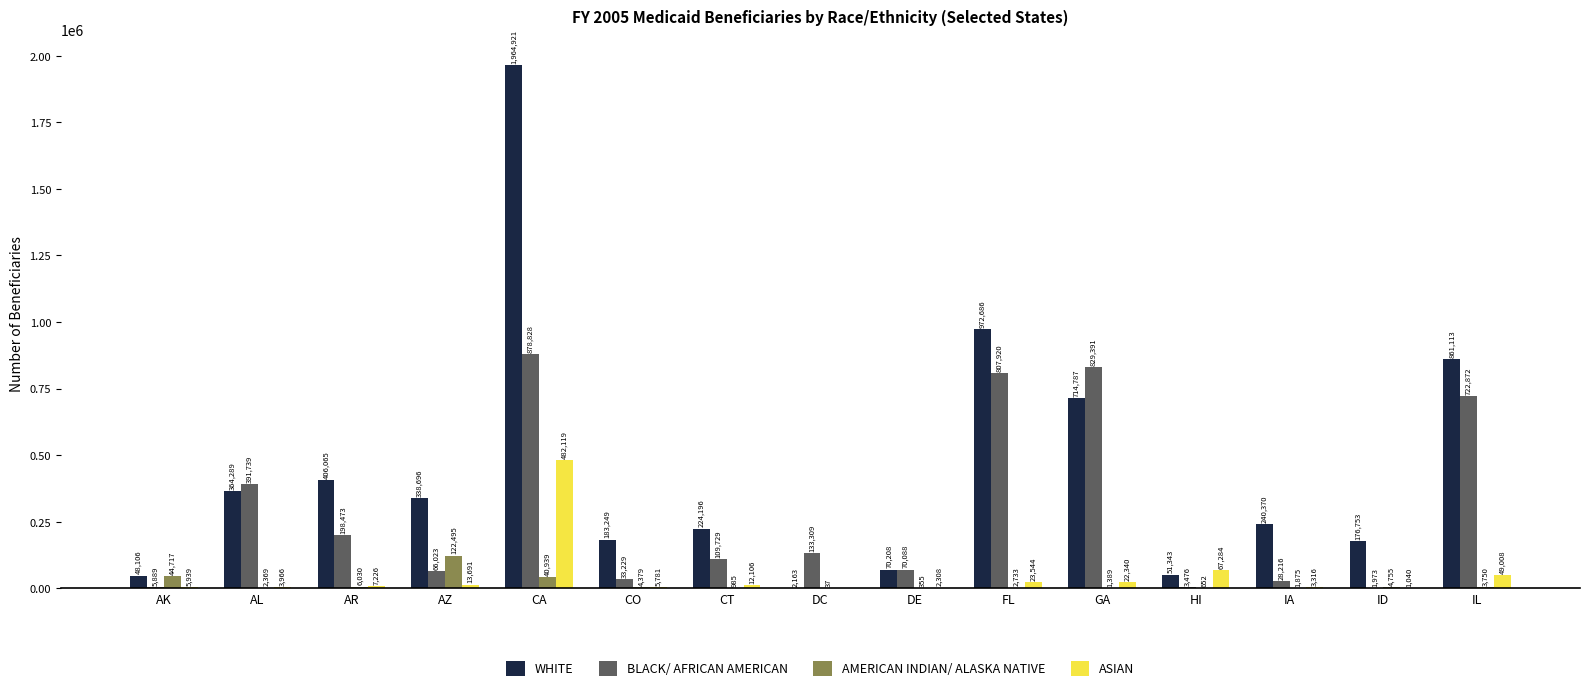

What is the sum of all BLACK/ AFRICAN AMERICAN values?

4281155